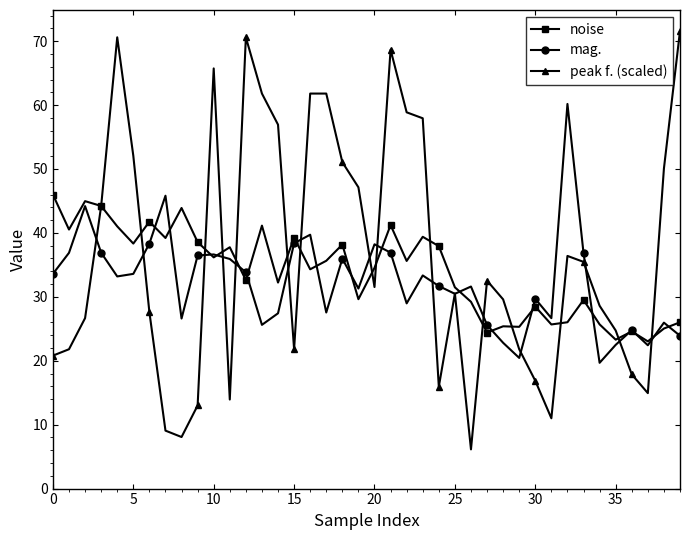

What are all the series names shown in the legend?

noise, mag., peak f. (scaled)